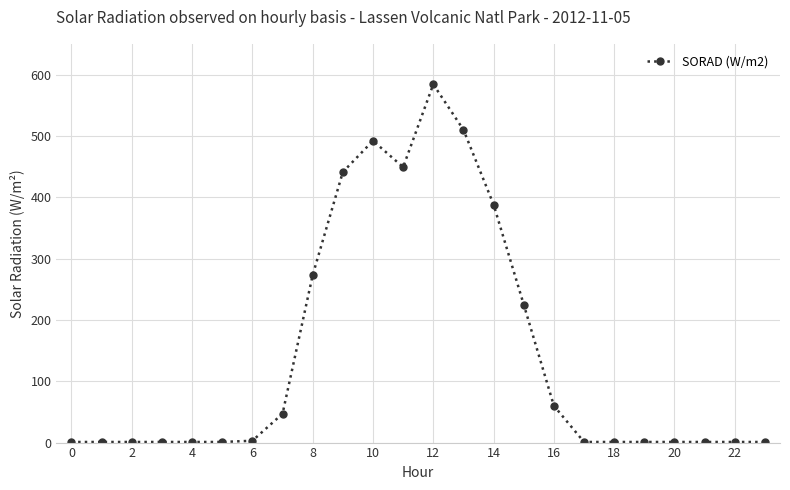

What is the difference between the second highest and second lowest values?

509